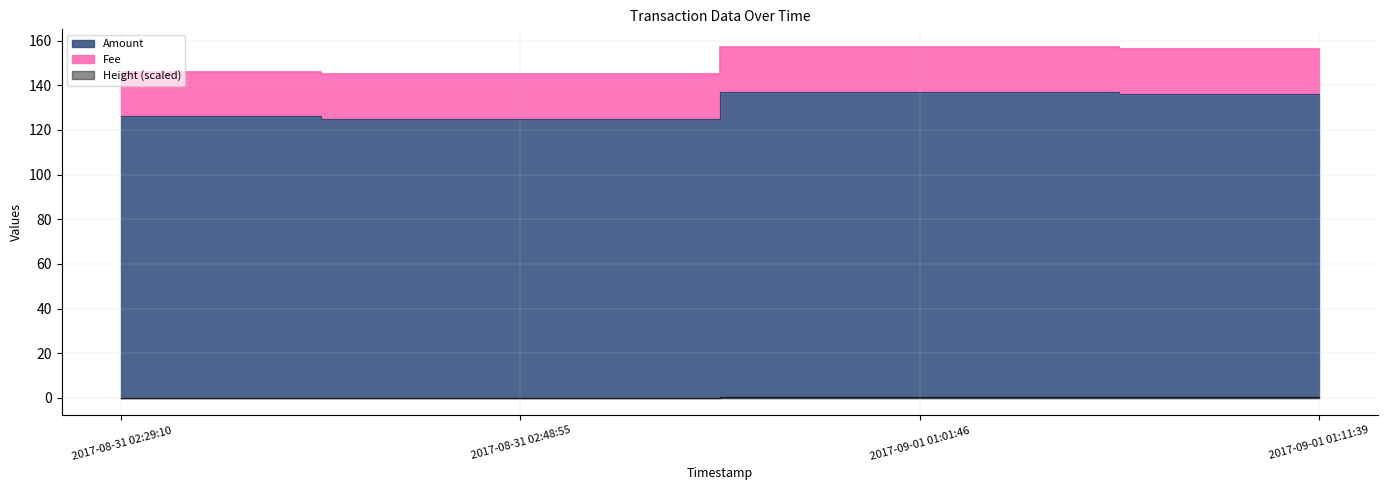

True or false: Height and Amount intersect in this chart.

False